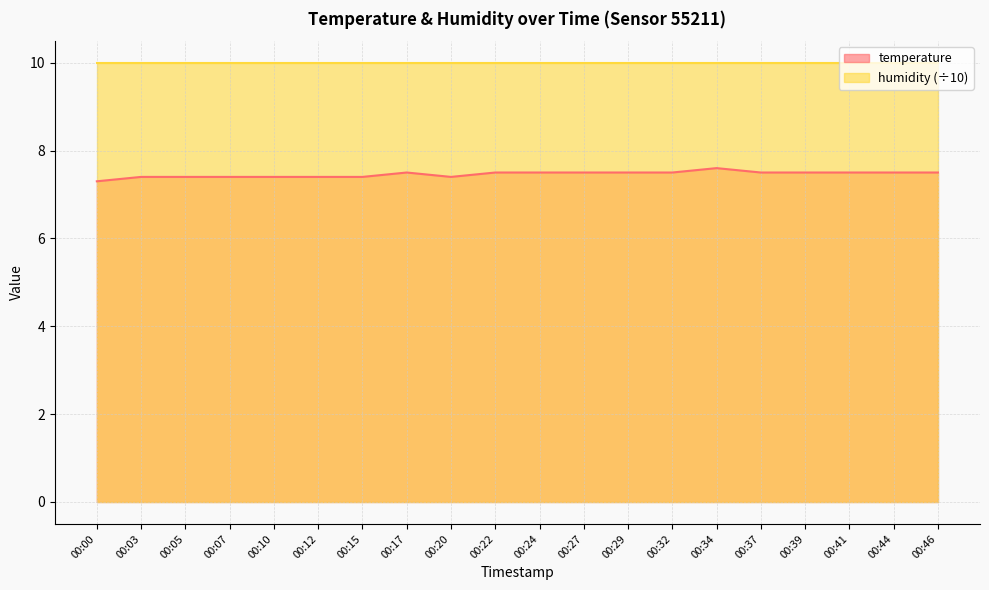

How many lines are shown in the chart?

2